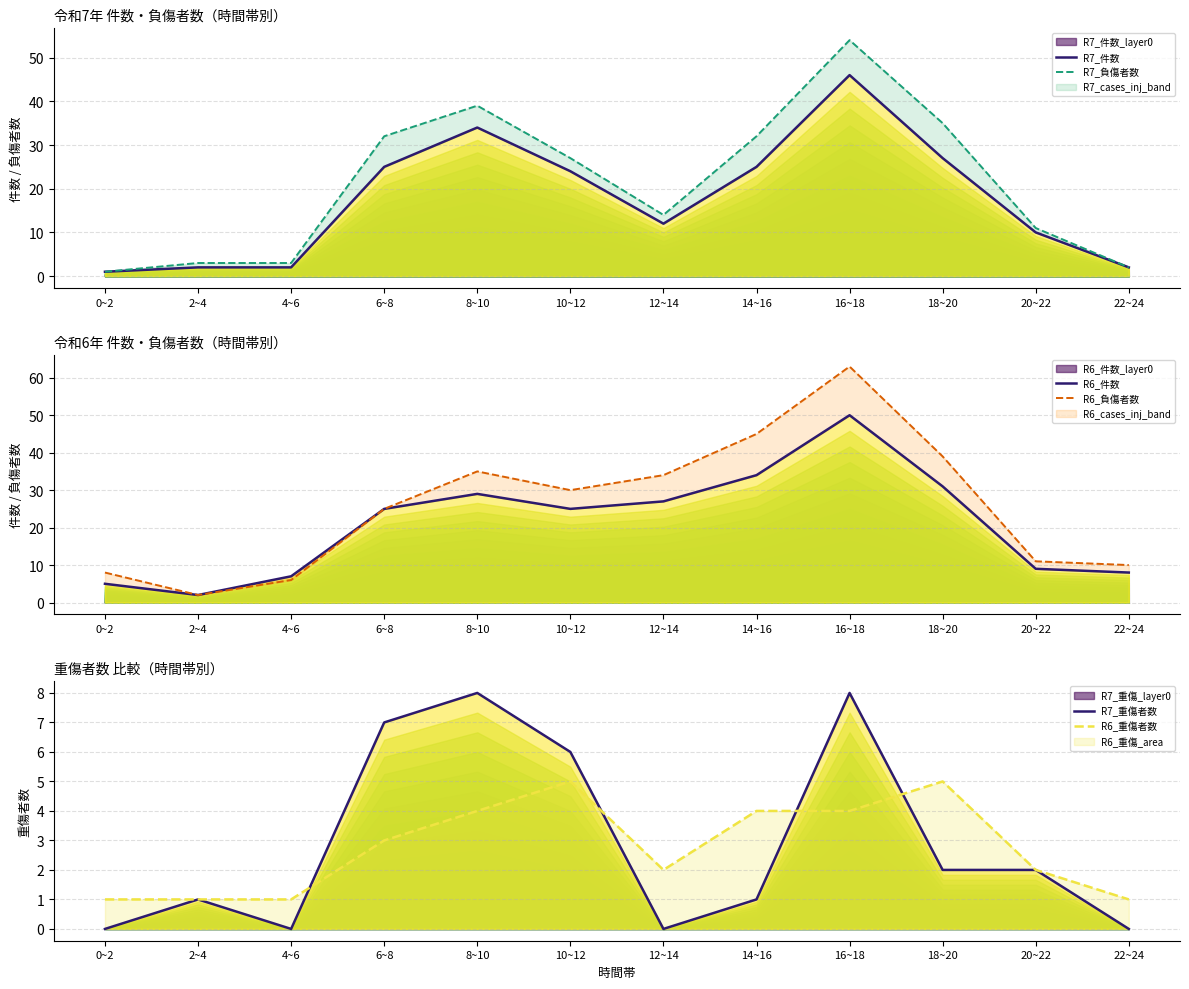

Reading right to left, transcribe all the data shown in this chart.

R7_件数: 22~24=2	20~22=10	18~20=27	16~18=46	14~16=25	12~14=12	10~12=24	8~10=34	6~8=25	4~6=2	2~4=2	0~2=1
R7_負傷者数: 22~24=2	20~22=11	18~20=35	16~18=54	14~16=32	12~14=14	10~12=27	8~10=39	6~8=32	4~6=3	2~4=3	0~2=1
R6_件数: 22~24=8	20~22=9	18~20=31	16~18=50	14~16=34	12~14=27	10~12=25	8~10=29	6~8=25	4~6=7	2~4=2	0~2=5
R6_負傷者数: 22~24=10	20~22=11	18~20=39	16~18=63	14~16=45	12~14=34	10~12=30	8~10=35	6~8=25	4~6=6	2~4=2	0~2=8
R7_重傷者数: 22~24=0	20~22=2	18~20=2	16~18=8	14~16=1	12~14=0	10~12=6	8~10=8	6~8=7	4~6=0	2~4=1	0~2=0
R6_重傷者数: 22~24=1	20~22=2	18~20=5	16~18=4	14~16=4	12~14=2	10~12=5	8~10=4	6~8=3	4~6=1	2~4=1	0~2=1